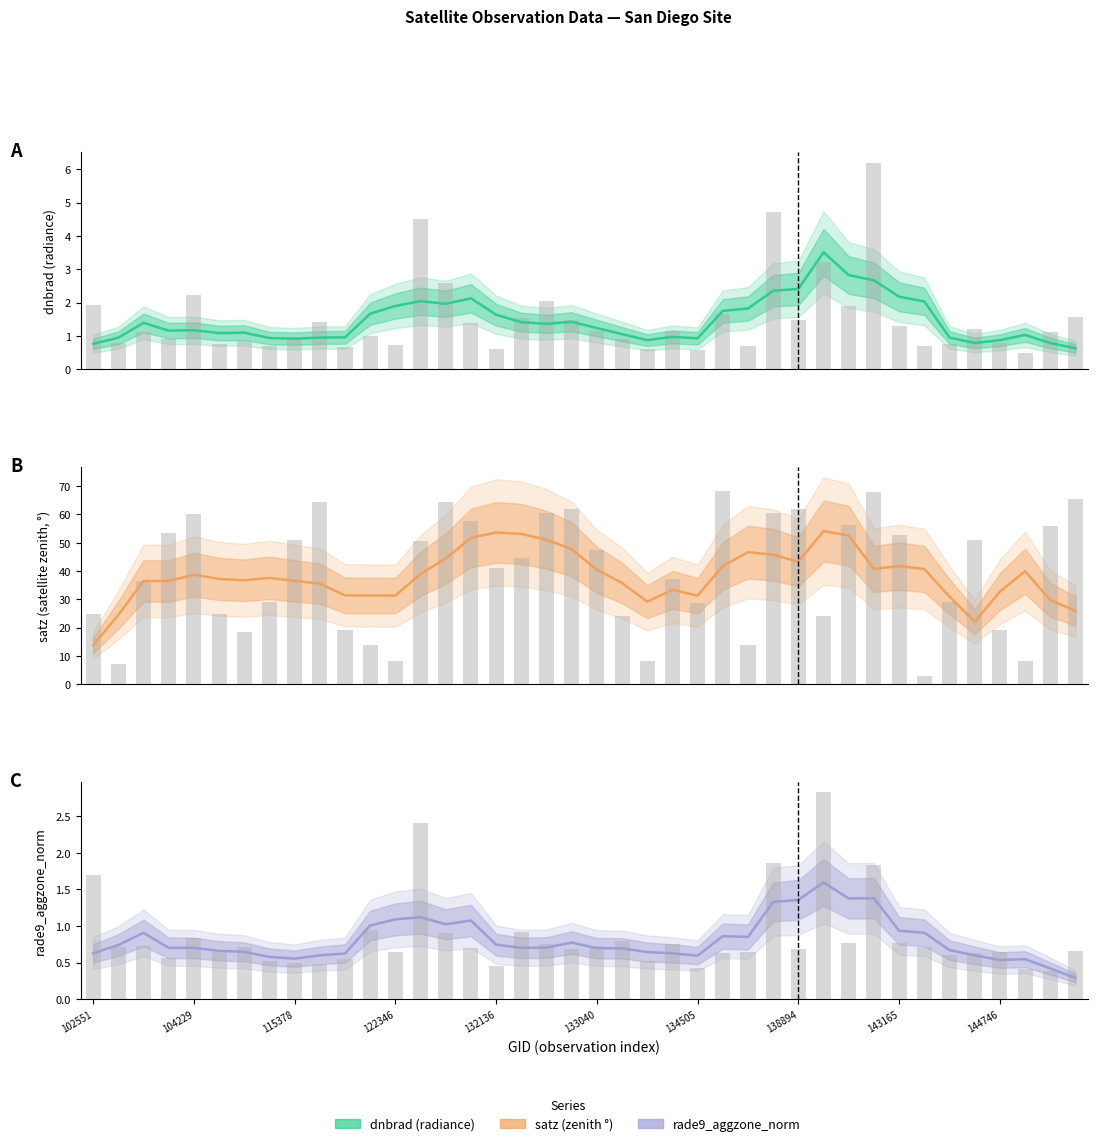

What is the label of the 31st bar from the left?

30